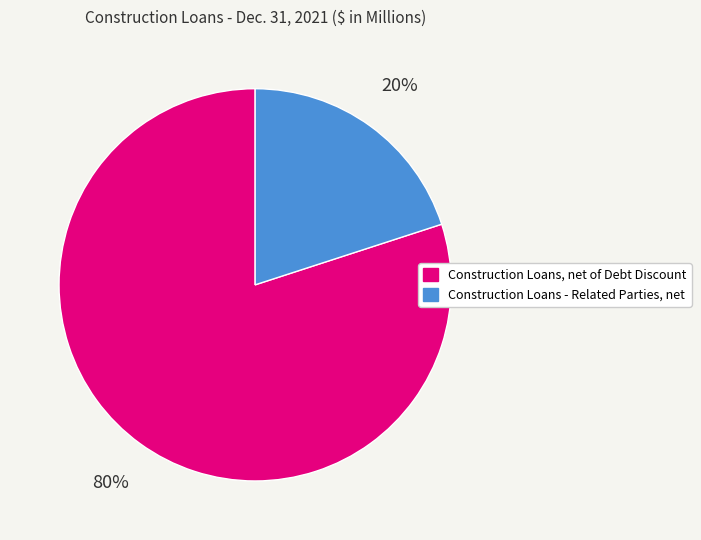

What percentage is the Construction Loans - Related Parties, net slice, to the nearest percent?

20%